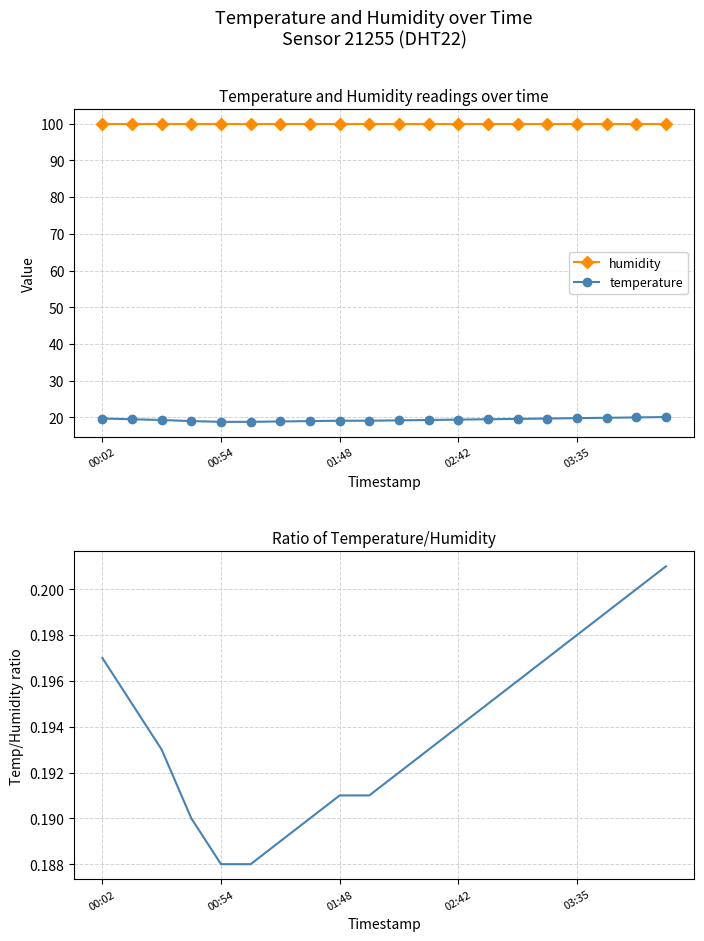

What is the value of the humidity point at the 19th from the left?

99.9